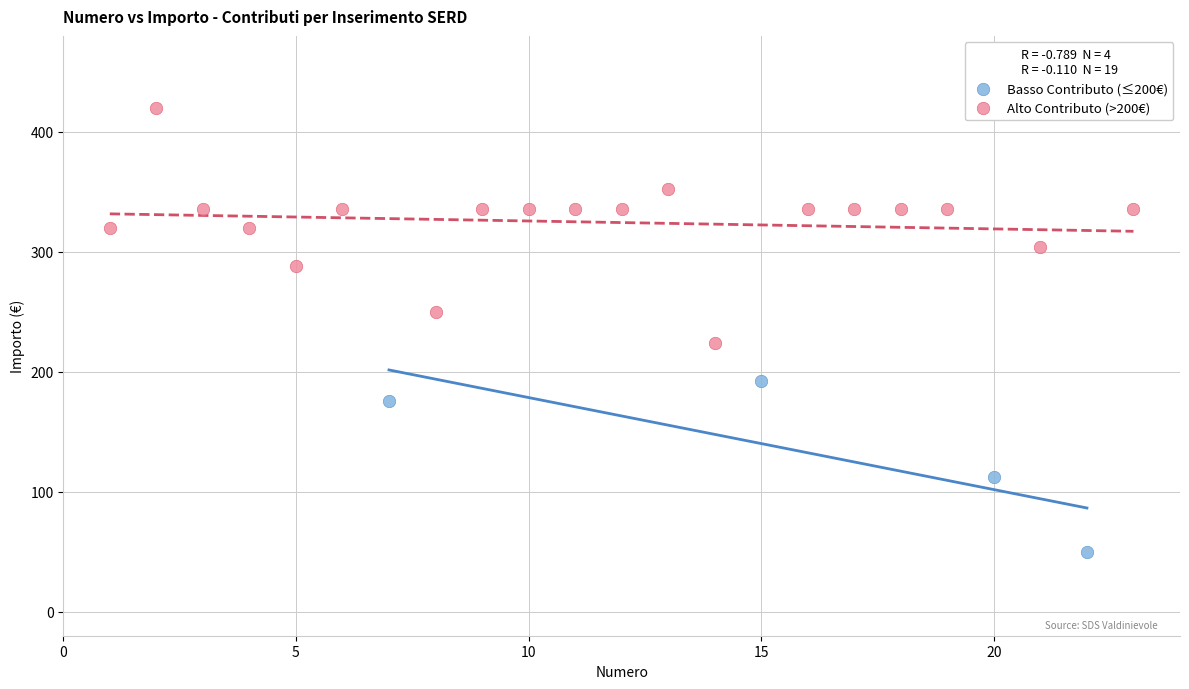

Which series reaches the minimum Y coordinate?

Basso Contributo (≤200€)